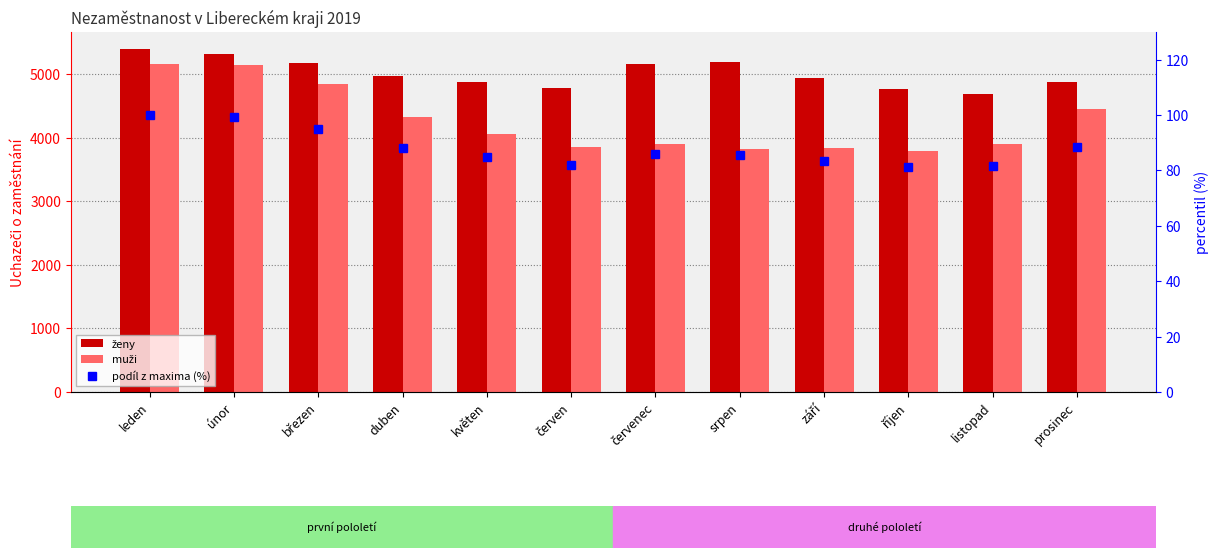

What are all the series names shown in the legend?

ženy, muži, podíl z maxima (%)